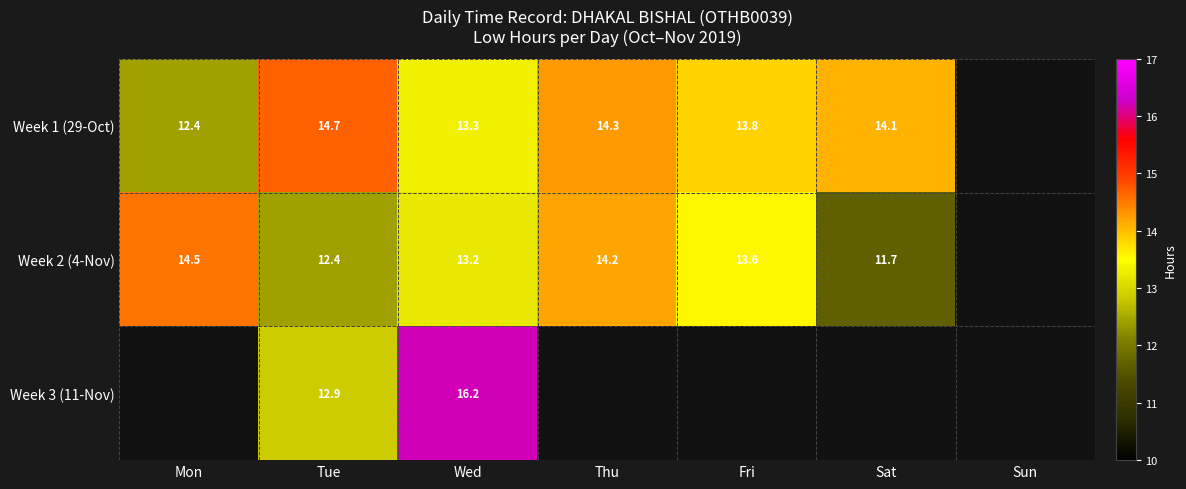

The value of Week 1 (29-Oct) at Sat is 21.9. True or false?

False